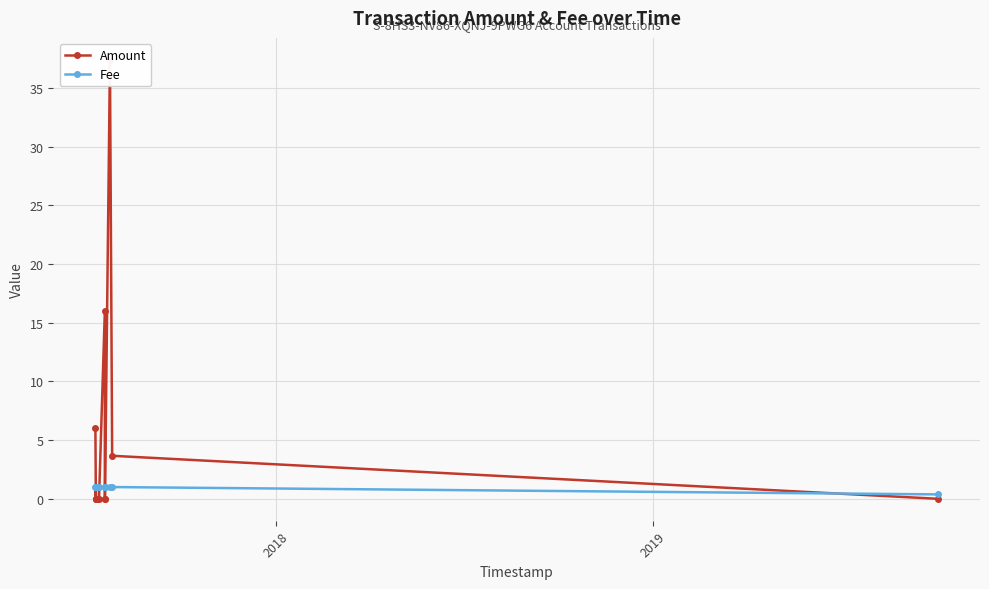

True or false: Amount and Fee intersect in this chart.

True